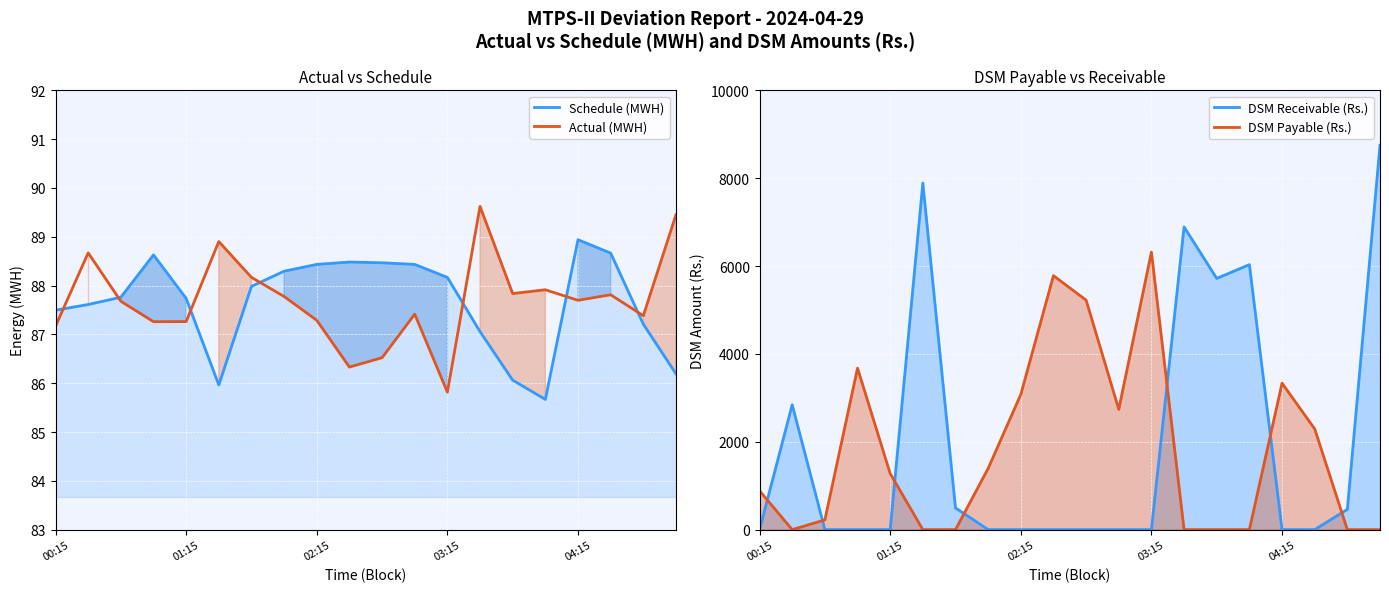

After their last crossing, which series has the higher values: DSM Payable (Rs.) or Actual (MWH)?

Actual (MWH)